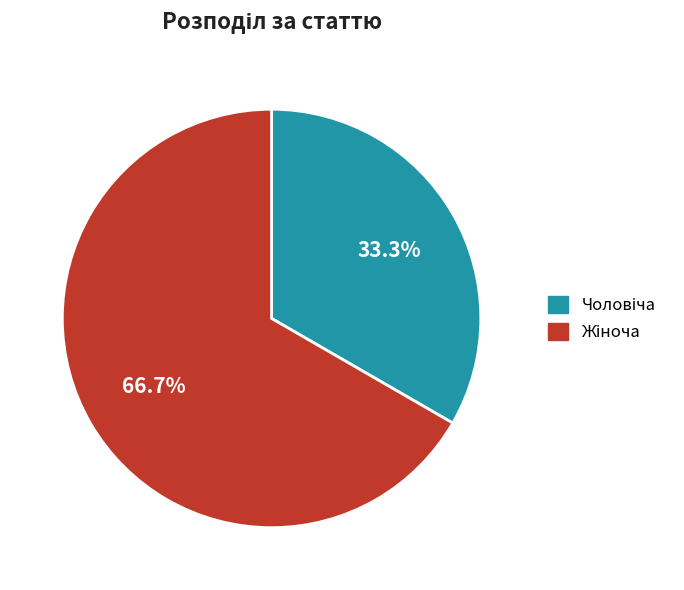

Is there a majority slice in this chart?

Yes